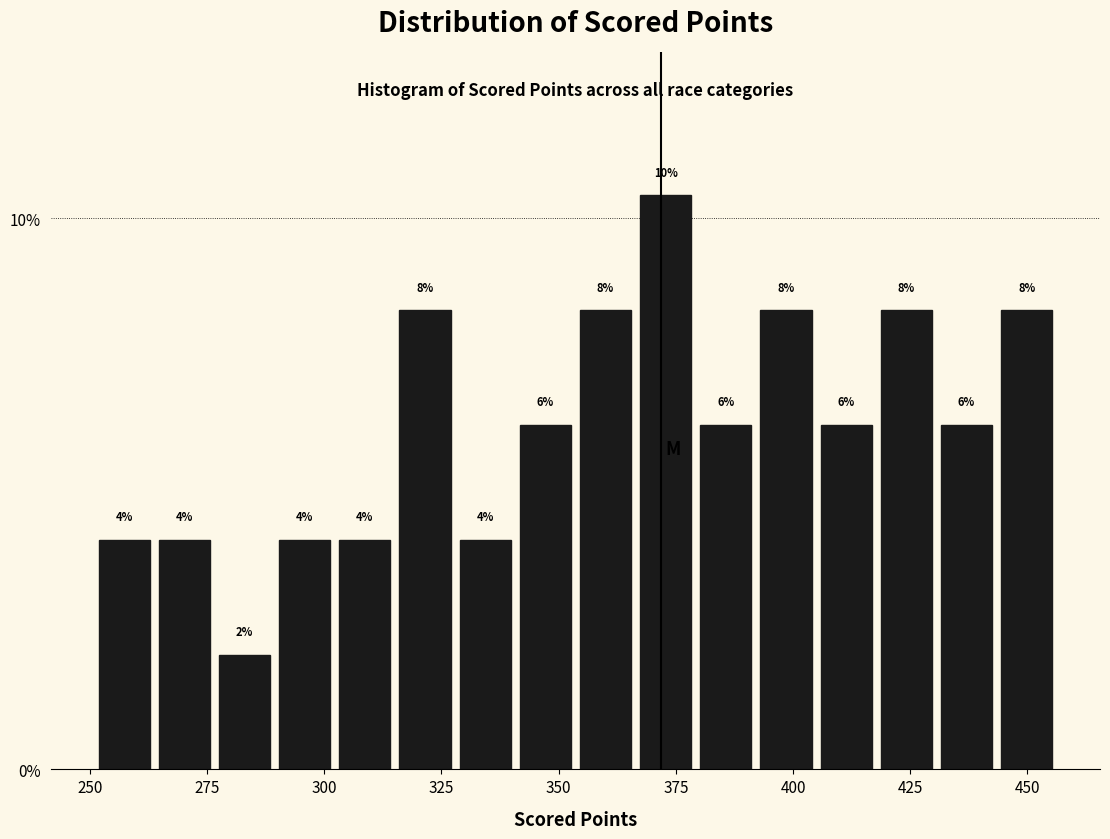

Around what value on the x-axis is the tallest bar? Give the approximate position of its centre, as read against the axis.

375